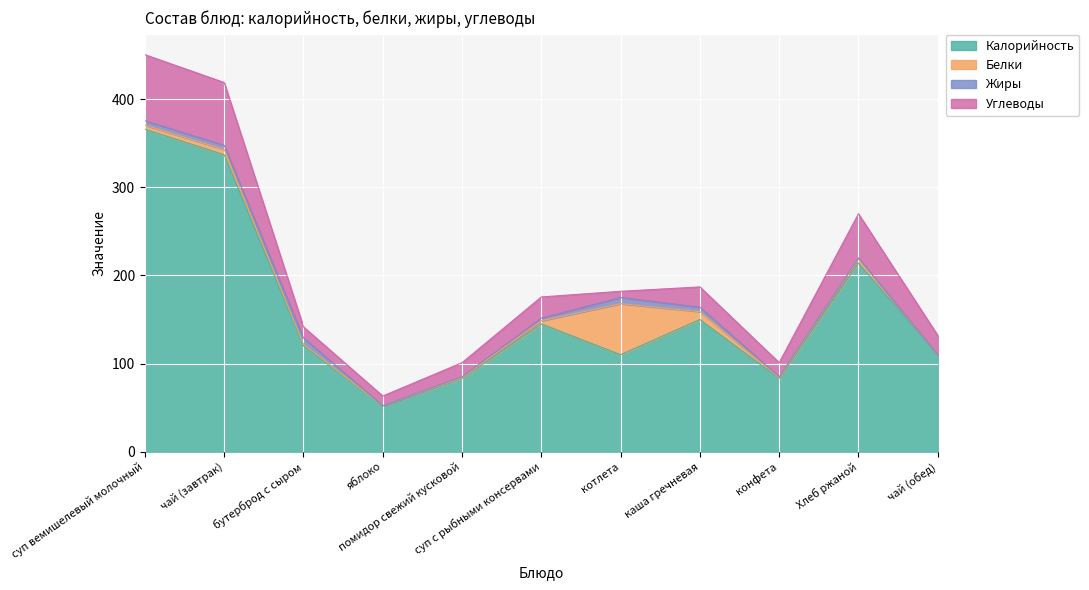

Where is the first local minimum for Калорийность?

яблоко